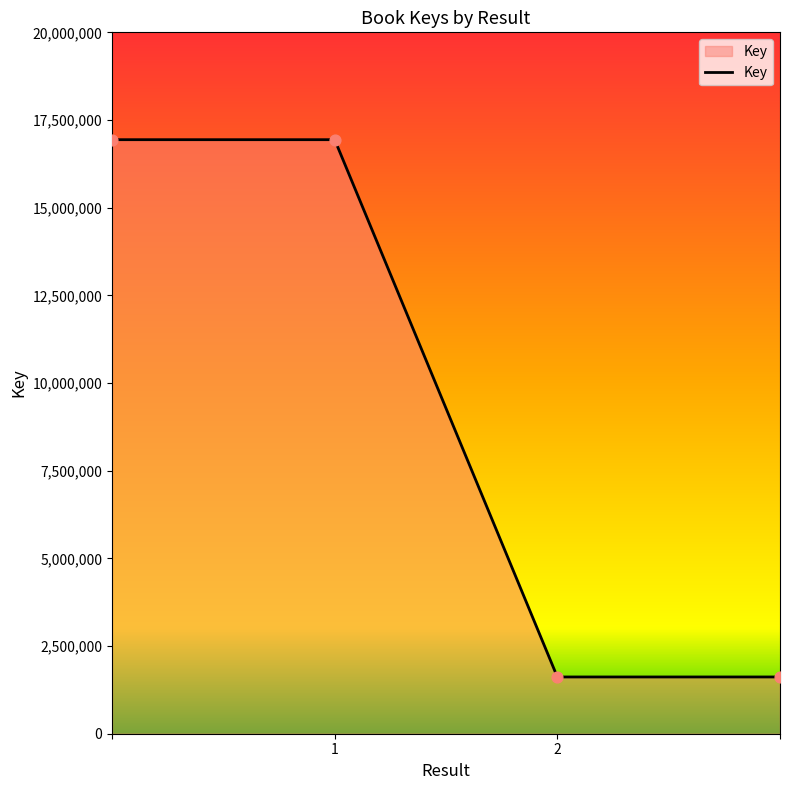

What is the sum of all values?

37114726